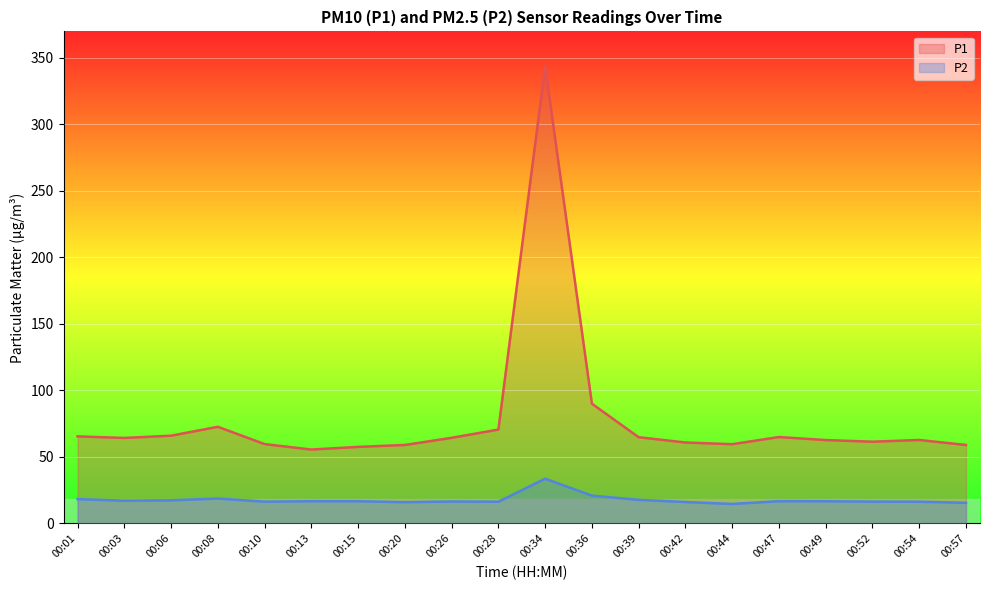

What is the value of the P2 point at the 14th from the left?

16.1